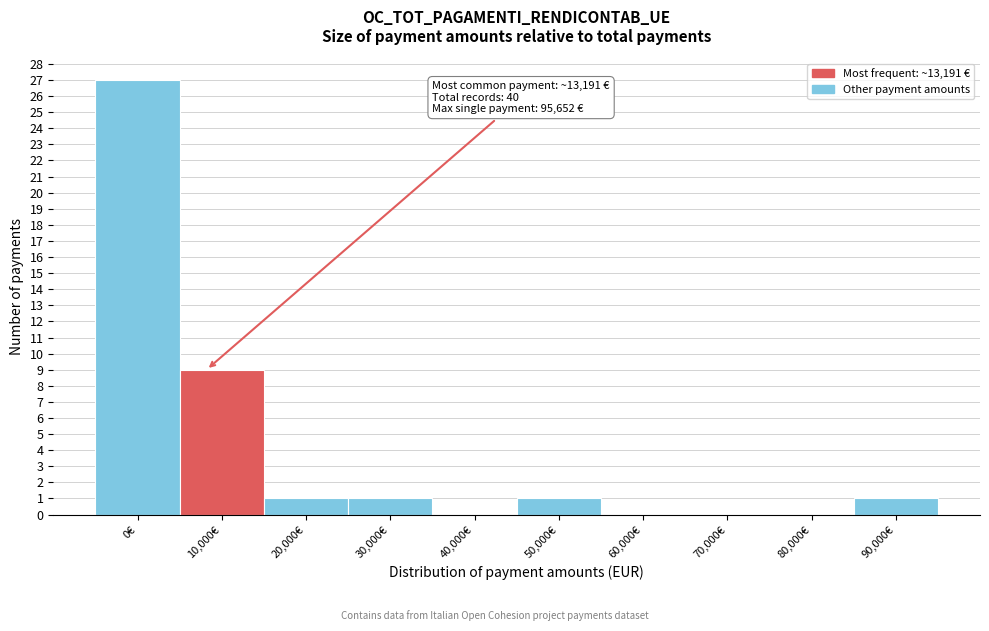

Reading left to right, what are all the values shown in this chart?

0€=27	10,000€=9	20,000€=1	30,000€=1	40,000€=0	50,000€=1	60,000€=0	70,000€=0	80,000€=0	90,000€=1